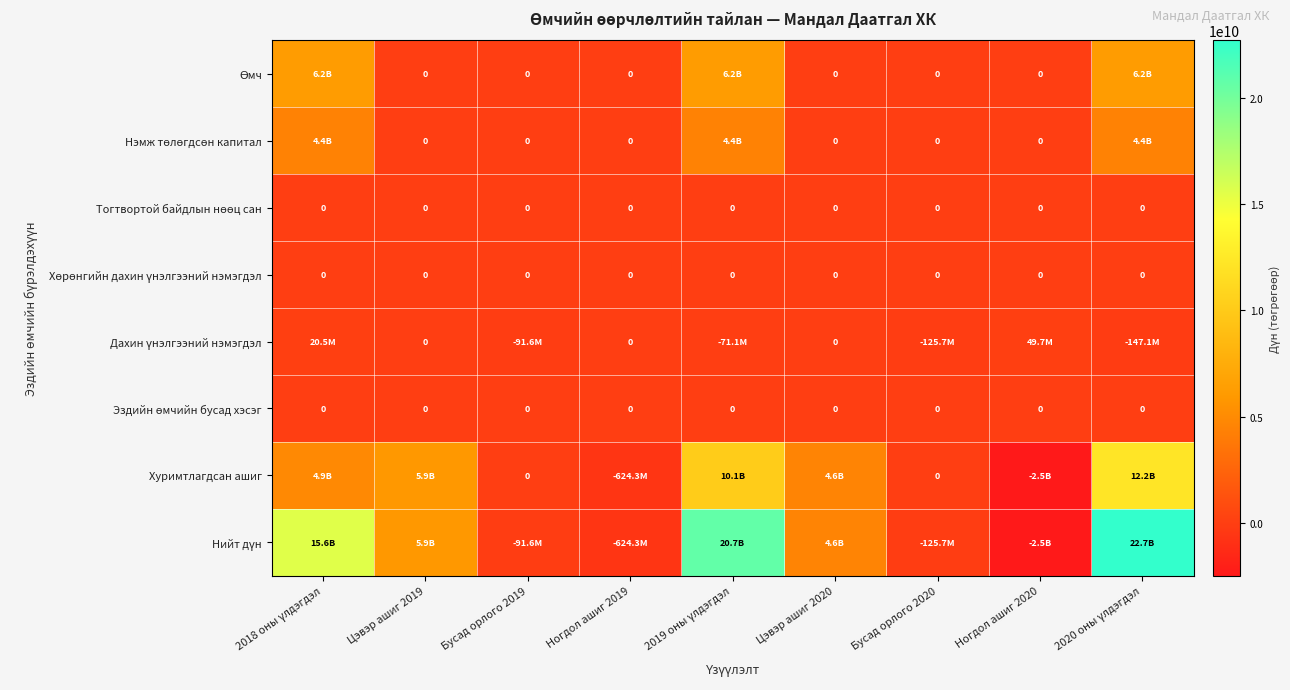

Is it true that Нэмж төлөгдсөн капитал equals 7398933694.1 at 2018 оны үлдэгдэл?

False